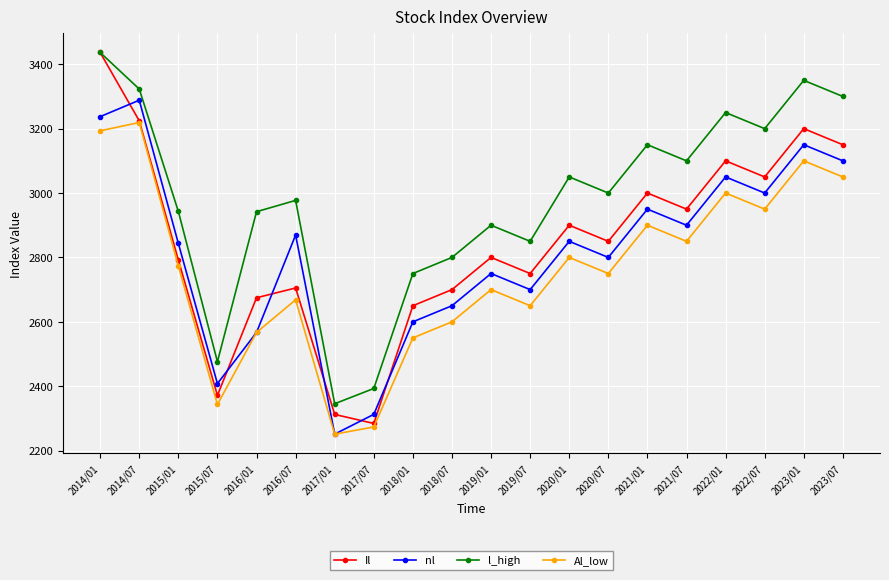

What is the total value across all series at 2018/01?

10550.0